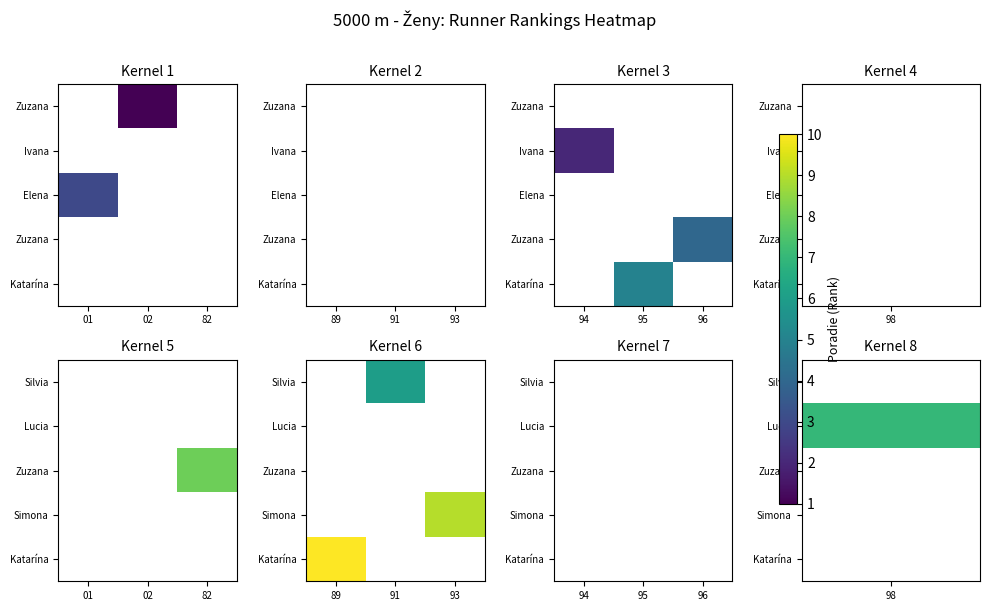

How many data points does each series have?

3